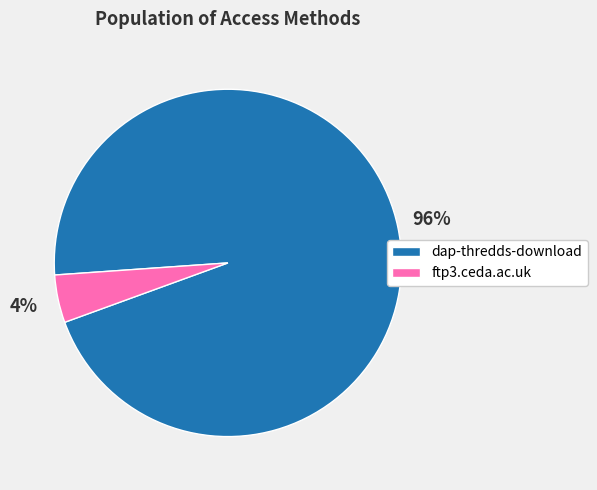

Is the sum of dap-thredds-download and ftp3.ceda.ac.uk greater than half?

Yes